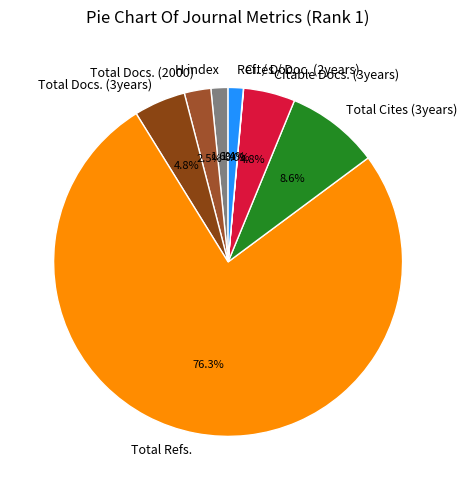

Does Total Refs. account for over 50% of the chart?

Yes